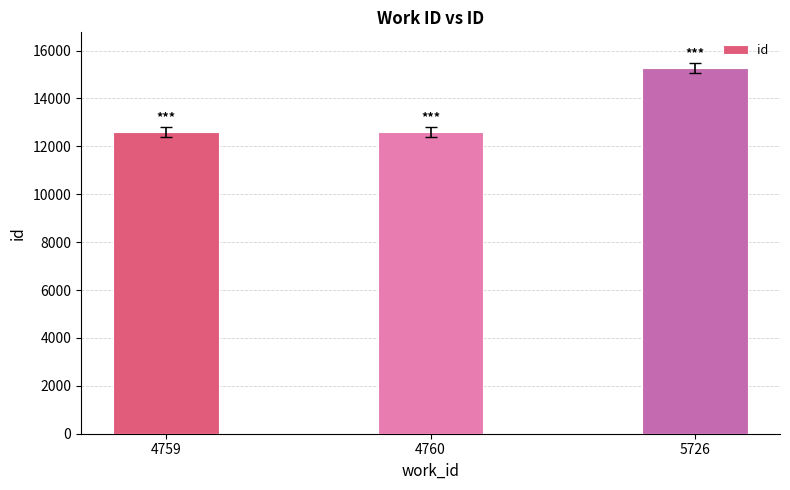

How many distinct data groups are displayed?

1